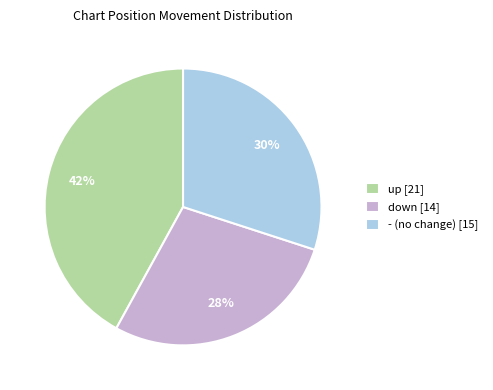

True or false: down accounts for 41% of the total.

False